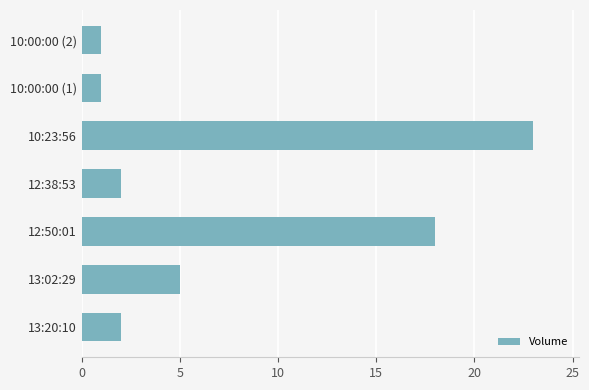

Does the chart contain any negative values?

No